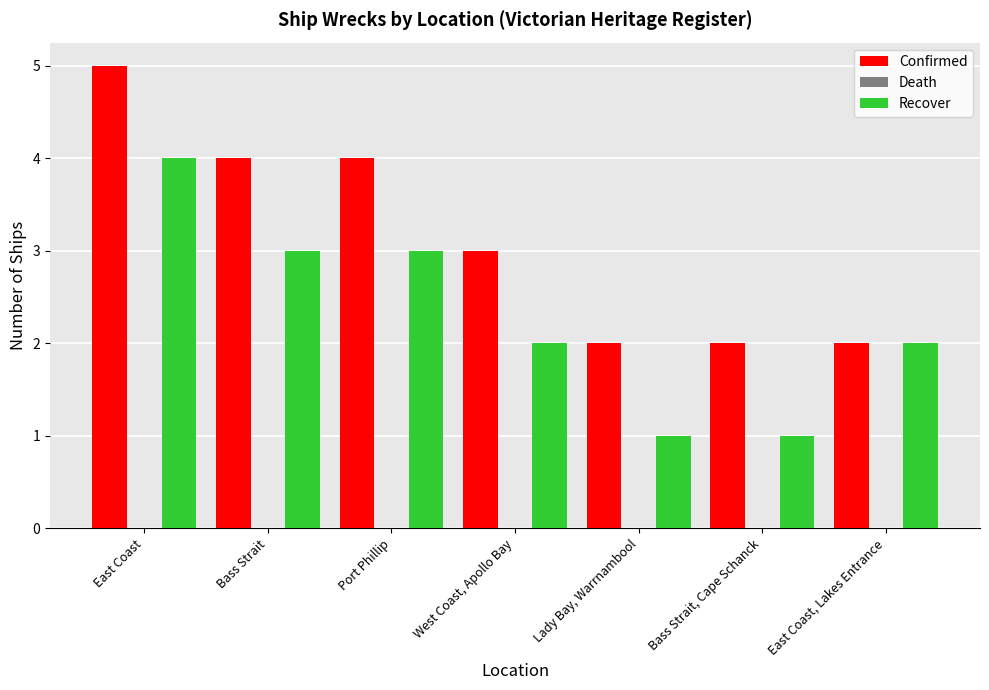

Is it true that Recover equals 2 at West Coast, Apollo Bay?

True